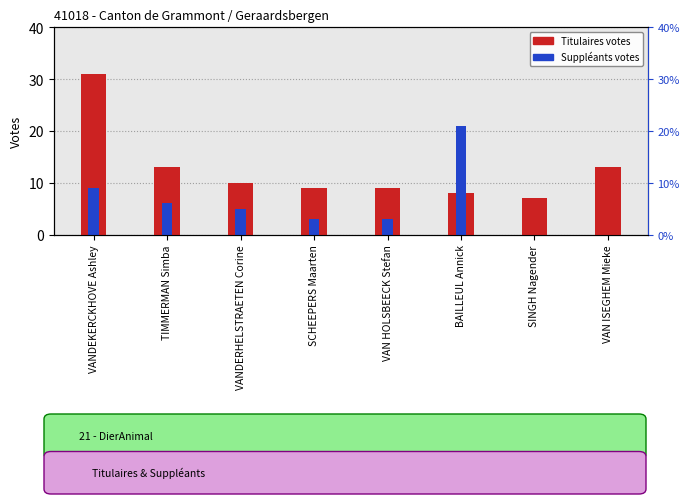

How many values in the Suppléants series exceed 5?

3